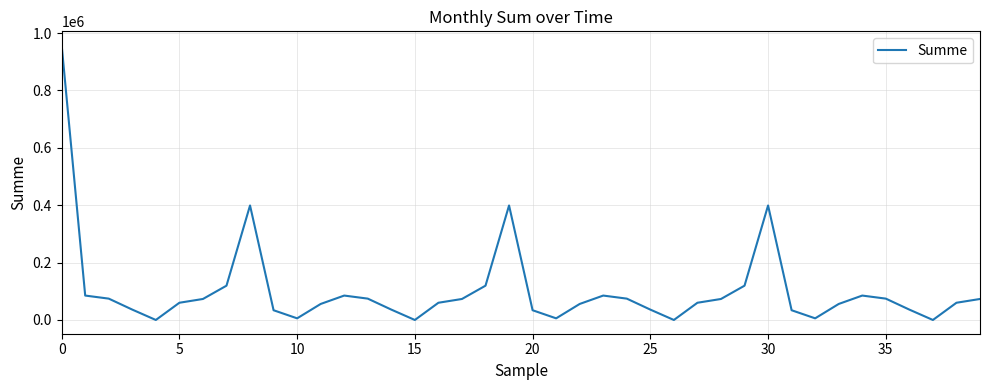

What is the greatest value displayed?

958212.5